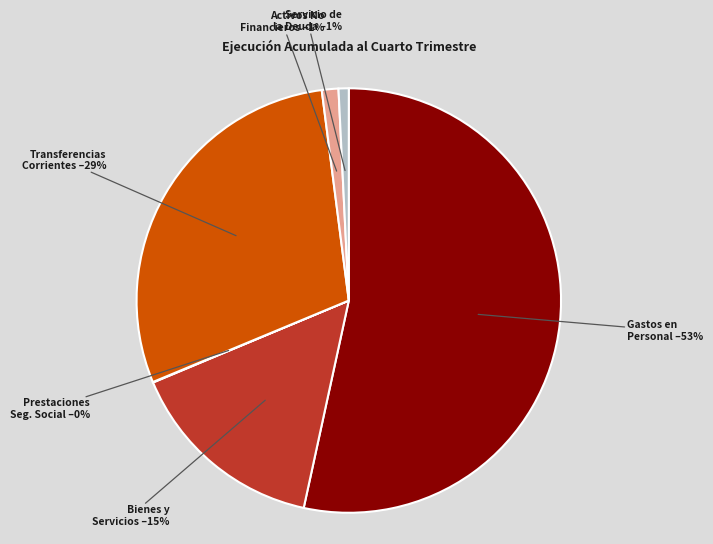

What is the majority slice?

Gastos en Personal